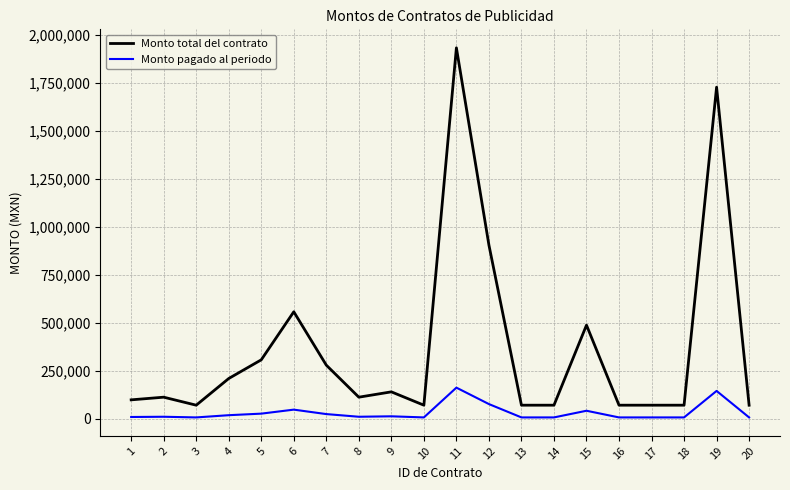

What is the sum of the Monto total del contrato values at 9 and 15?

626400.0